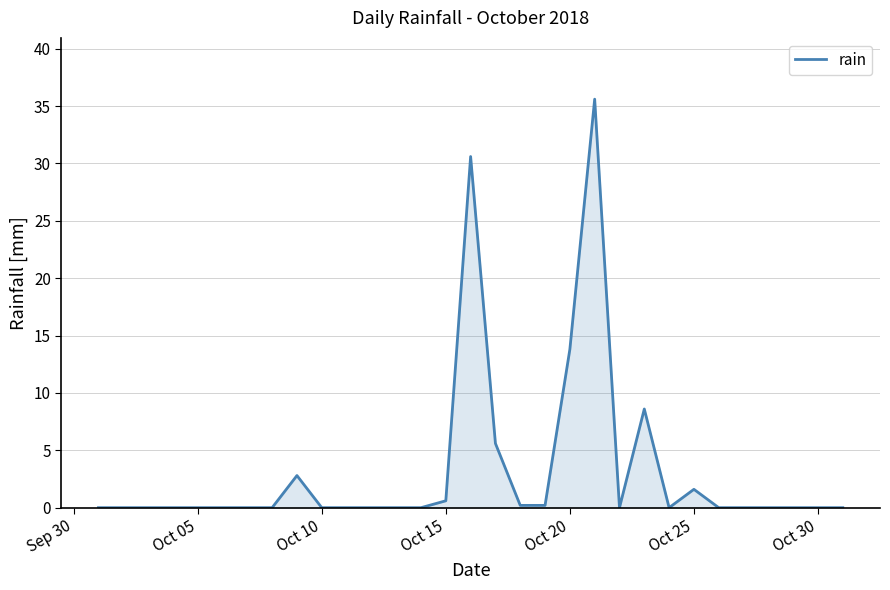

What is the difference between the maximum and minimum values?

35.6